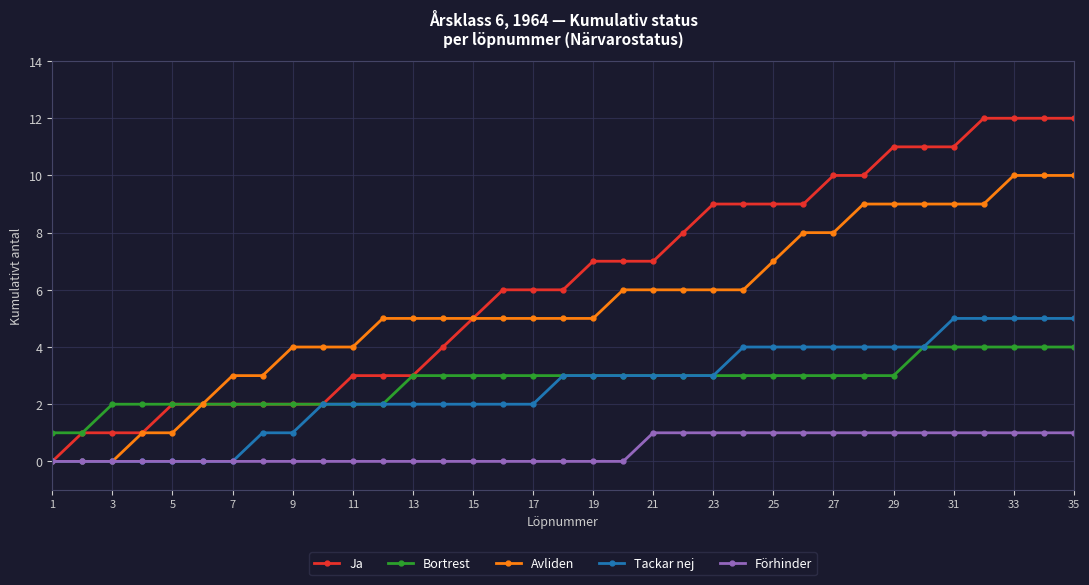

Is this an area chart (filled region under the line)?

No